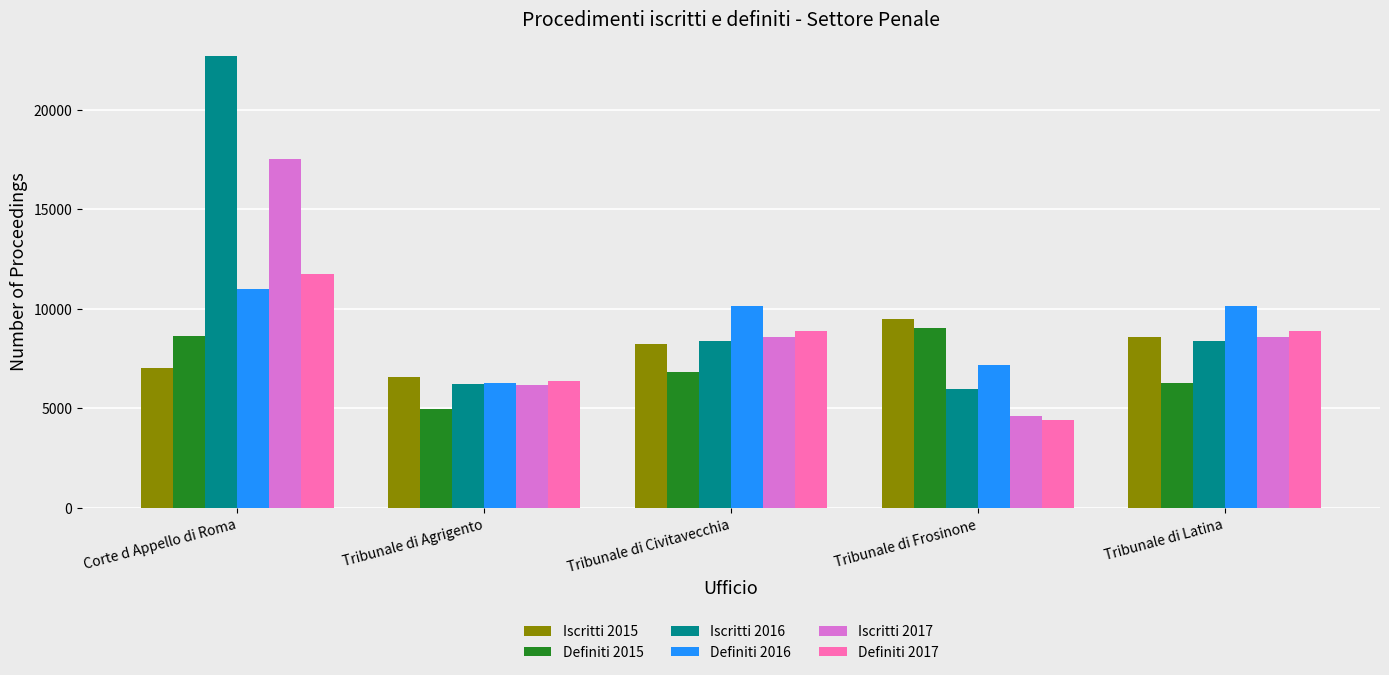

What is the sum of the Iscritti 2015 values at Tribunale di Frosinone and Tribunale di Latina?

18078